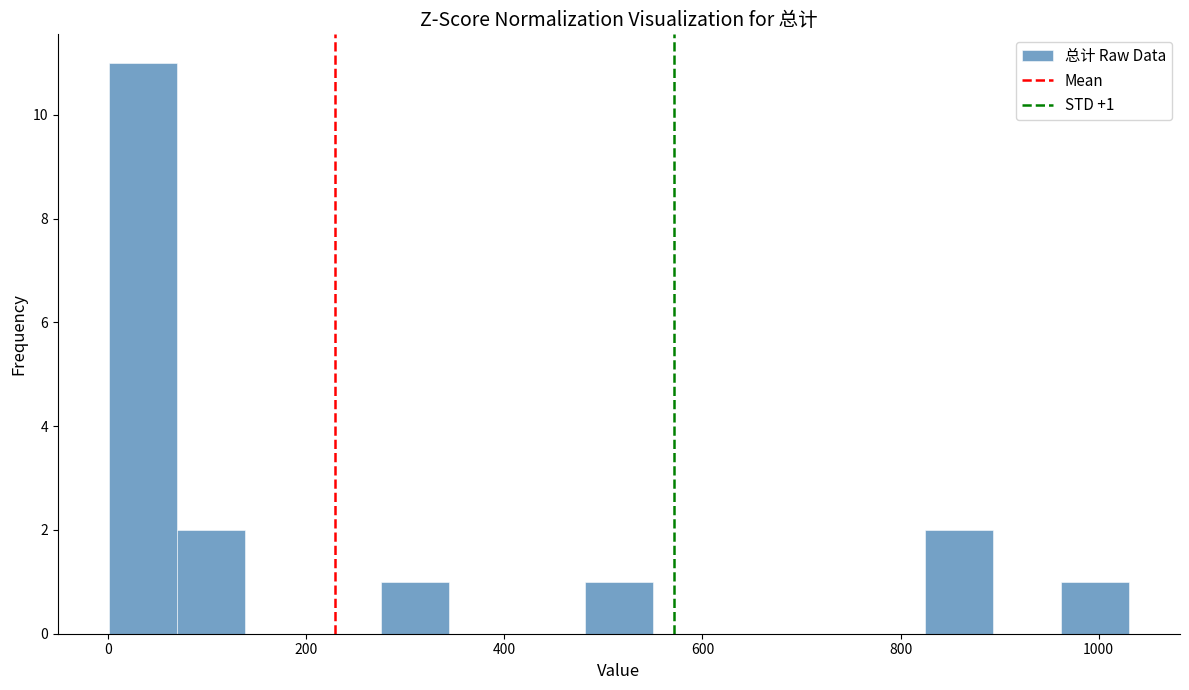

Read against the x-axis, roughly where is the centre of the tallest bar?

40